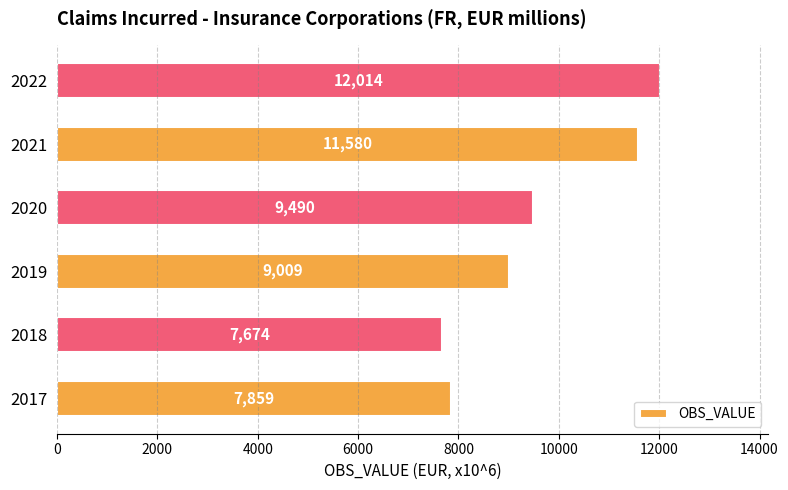

What is the average value?

9604